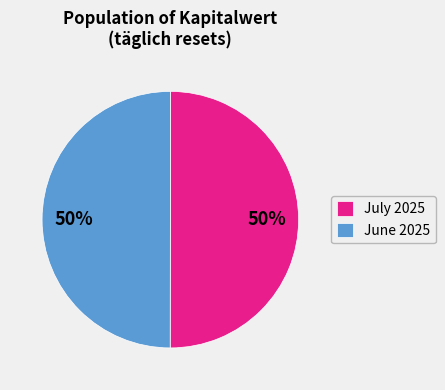

To the nearest percent, what percentage of the pie is July 2025?

50%